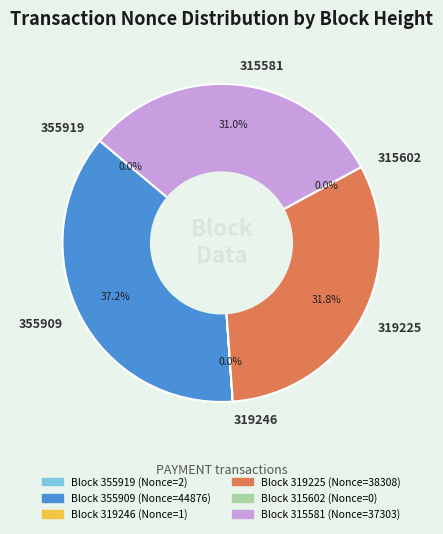

How much of the chart is everything except 319246?

100.0%